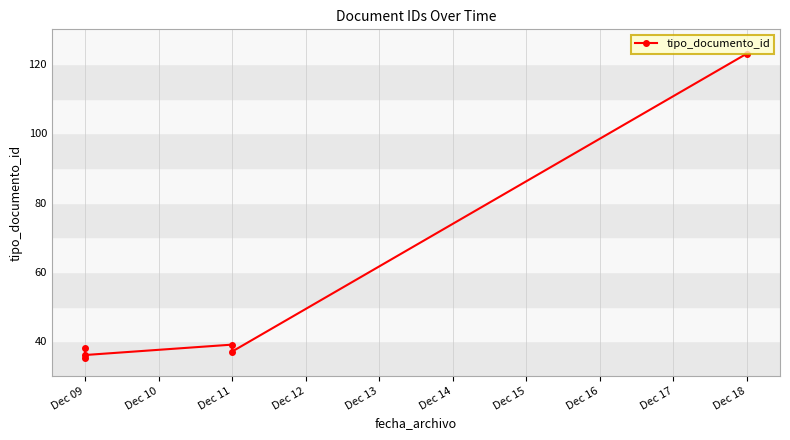

How many interior local peaks (higher than both neighbors) does the data have?

2